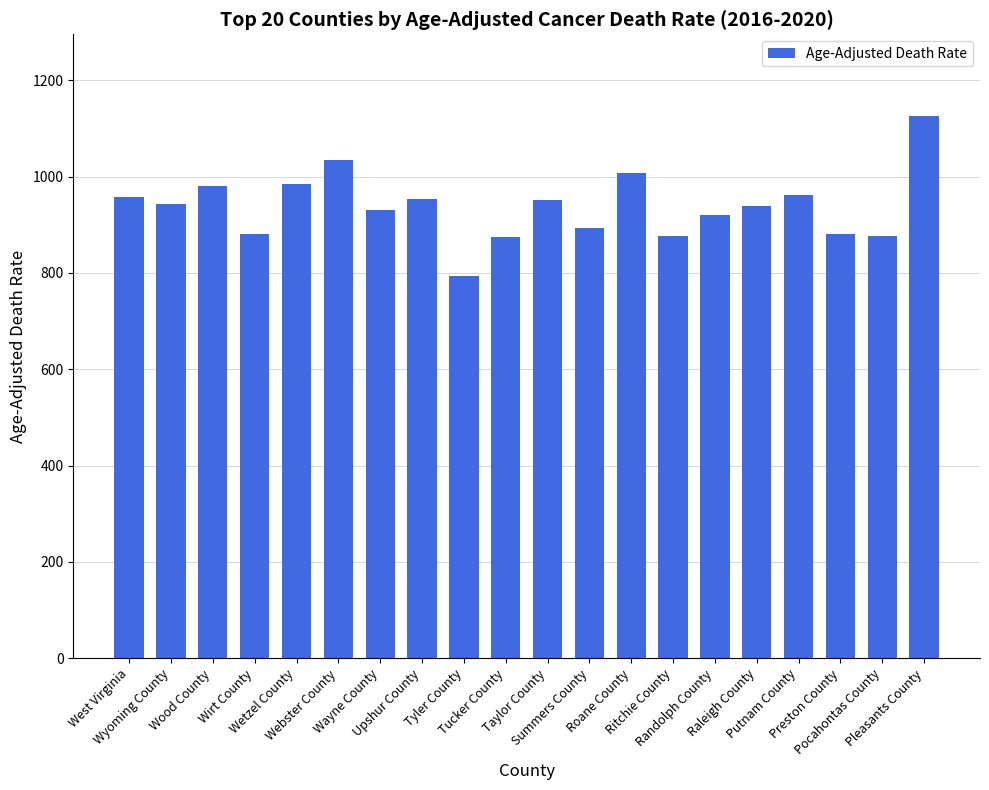

At which label does the data first exceed 942?

West Virginia